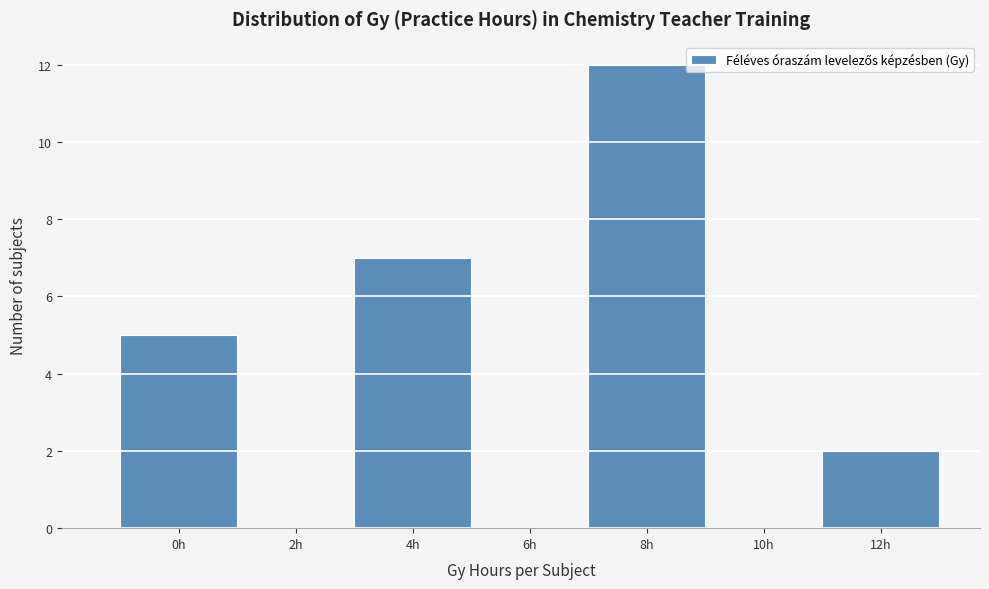

Reading left to right, what are all the values shown in this chart?

0h=5	2h=0	4h=7	6h=0	8h=12	10h=0	12h=2